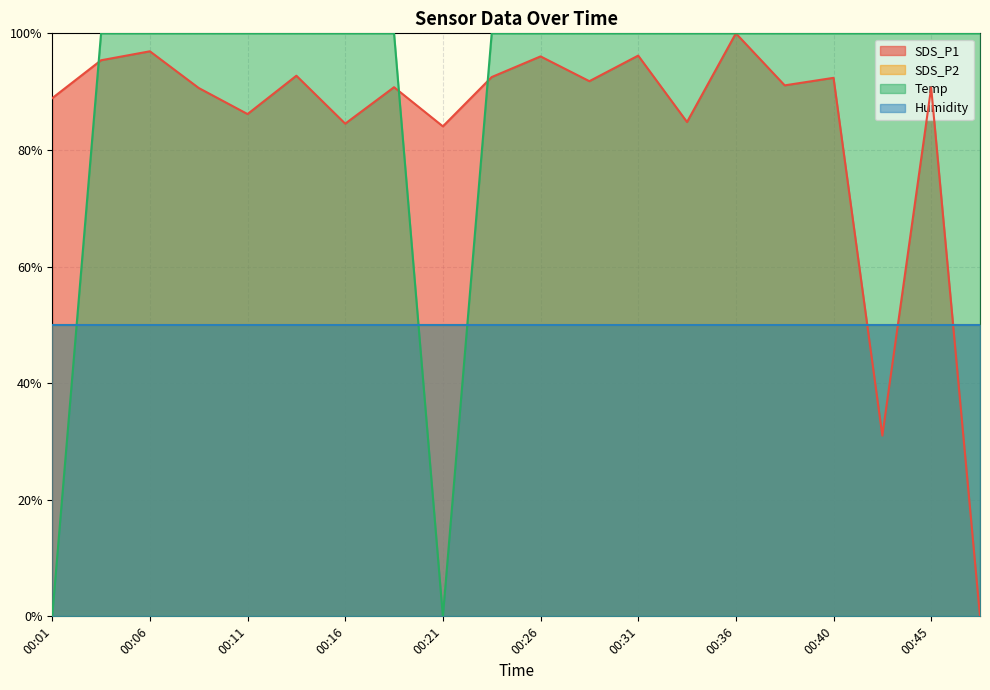

At which label does SDS_P1 reach its minimum?

00:48